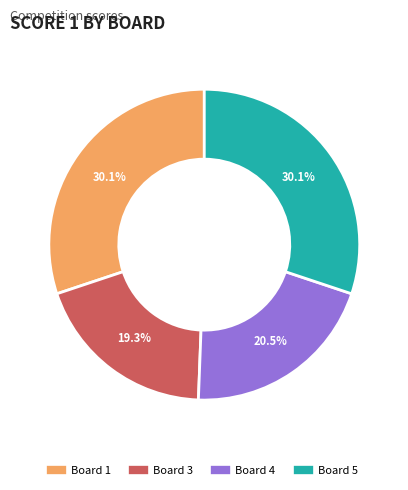

Is there a majority slice in this chart?

No